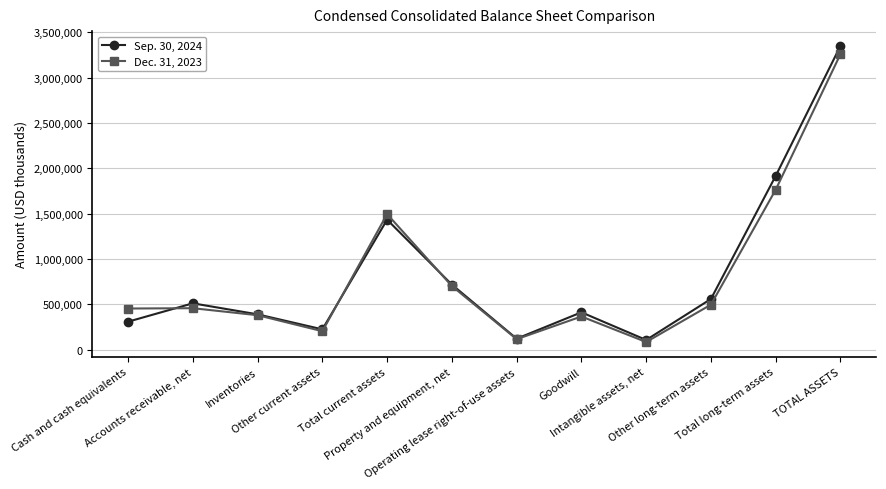

True or false: Dec. 31, 2023 has a value of 365961 at Goodwill.

True